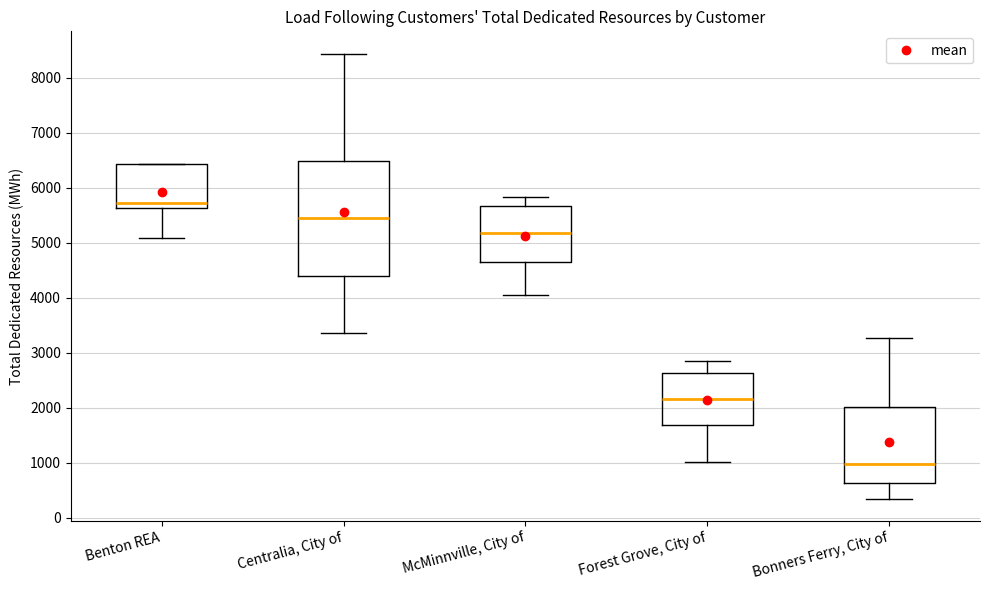

Reading left to right, read every box against the y-axis: the position of its median line, the range the box covers, and the ends of its whiskers. The values are not printed on the chart, so give them approximately, as read against the axis.

Benton REA: median 5700, box 5600 to 6400, whiskers 5100 to 6400
Centralia, City of: median 5500, box 4400 to 6500, whiskers 3400 to 8400
McMinnville, City of: median 5200, box 4700 to 5700, whiskers 4000 to 5800
Forest Grove, City of: median 2200, box 1700 to 2600, whiskers 1000 to 2800
Bonners Ferry, City of: median 1000, box 600 to 2000, whiskers 400 to 3300